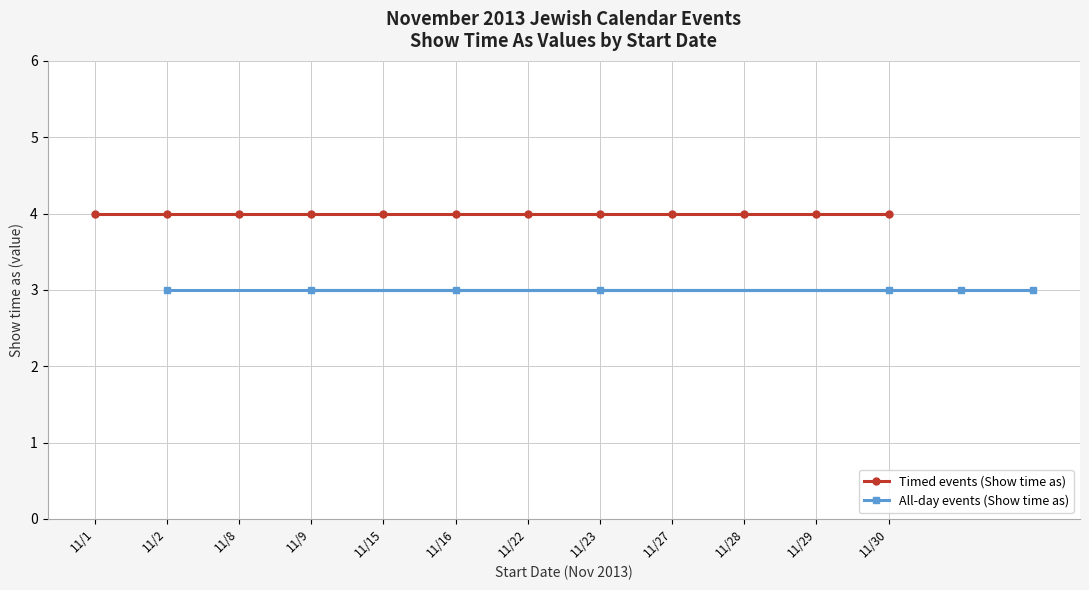

True or false: Other events (Show time as) has more than 2 interior local peaks.

False